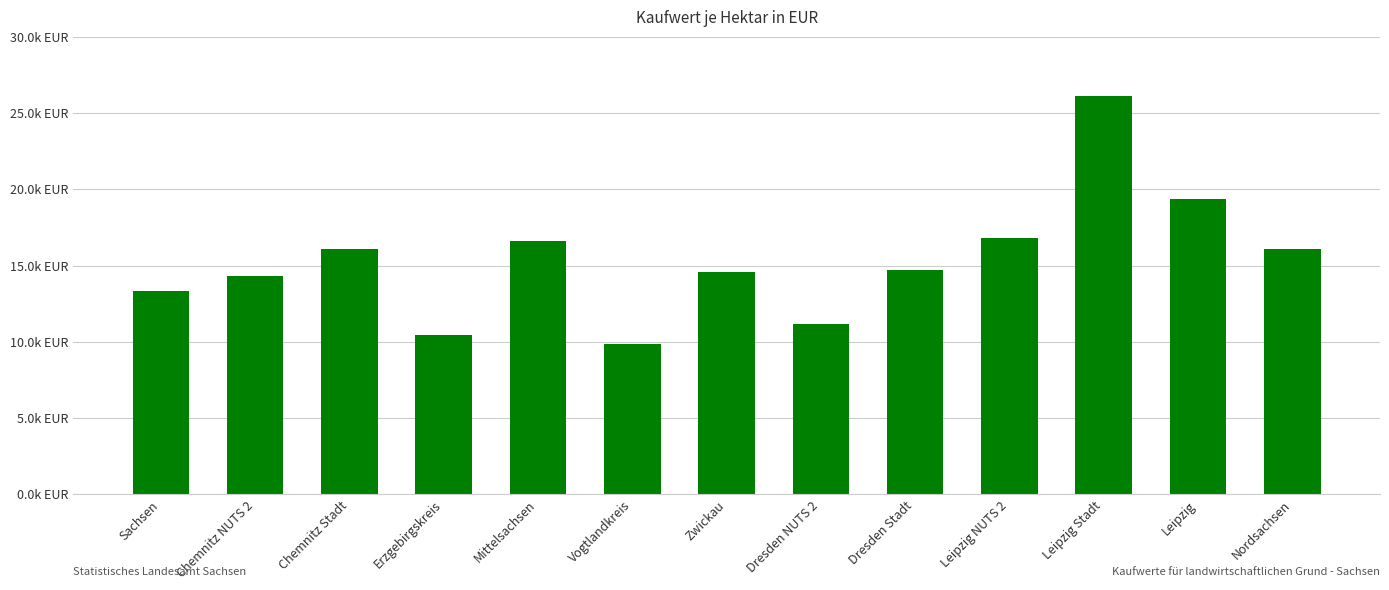

Does the chart contain any negative values?

No